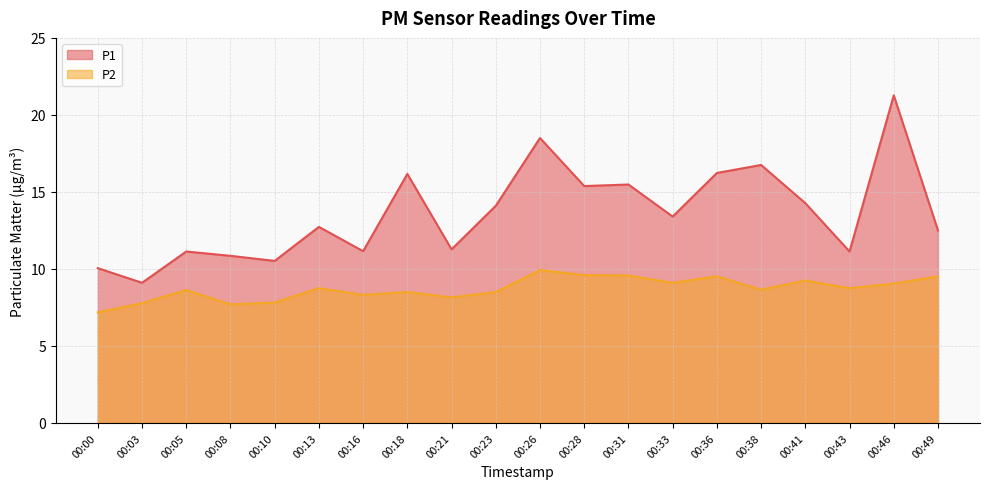

In P1, how many points are higher than both neighbors (excluding endpoints)?

7